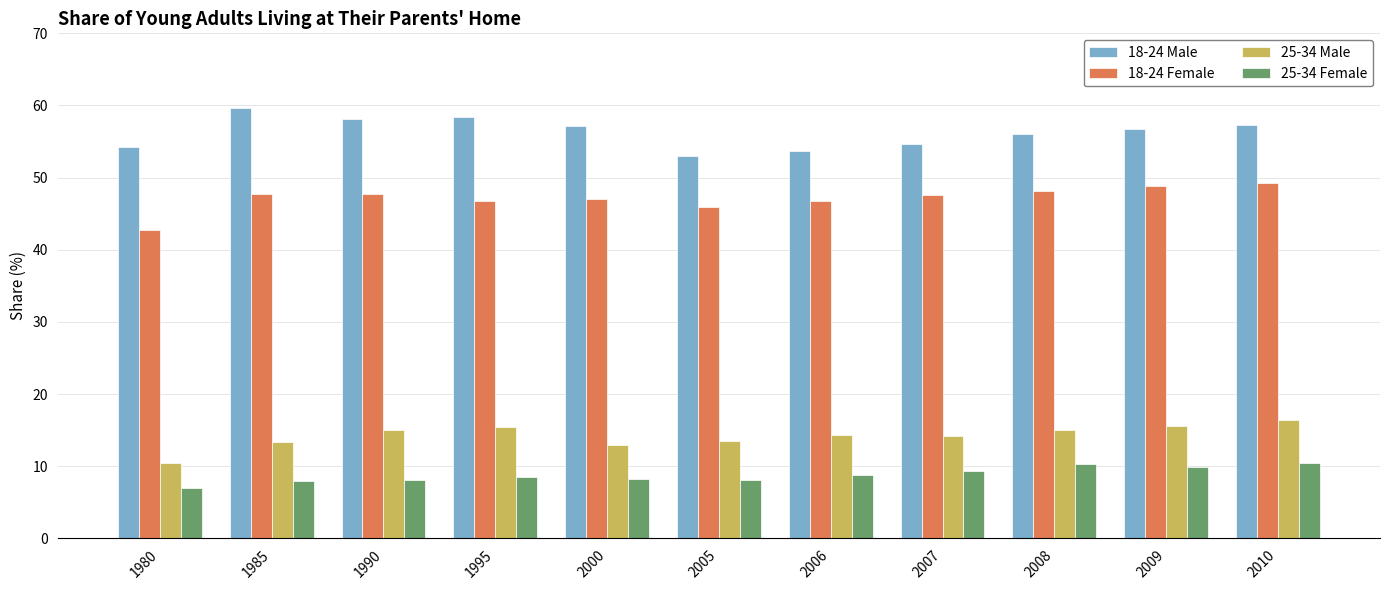

What is the spread (max minus min) of values at 2007?

45.4